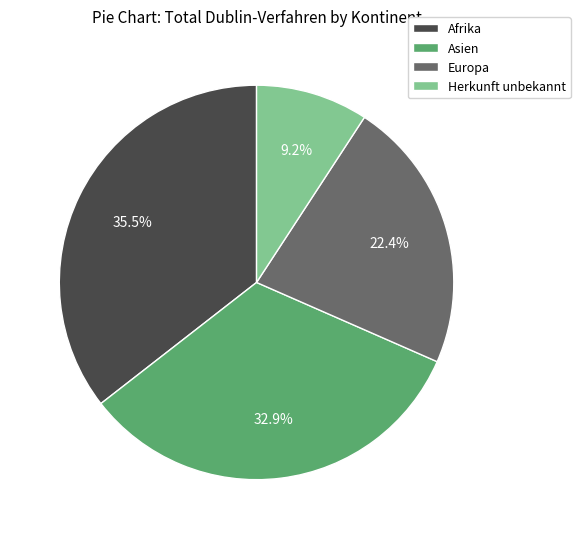

How many segments does this pie chart have?

4